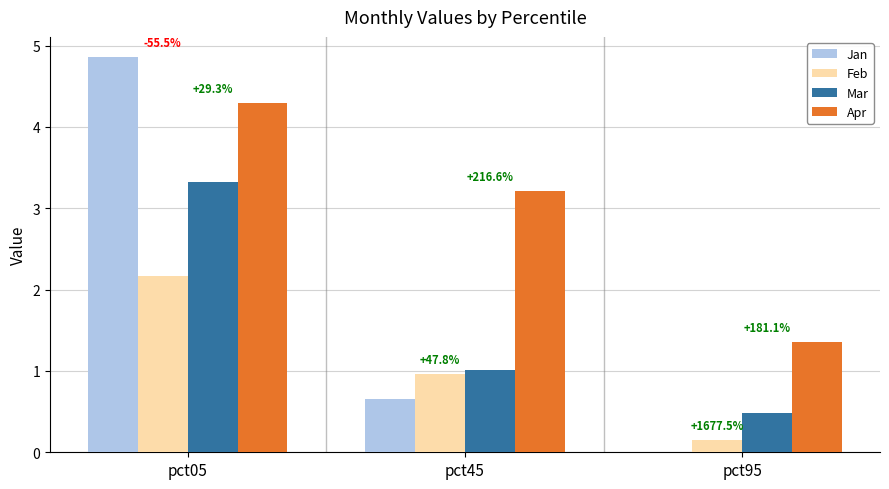

Does the chart contain stacked bars?

No